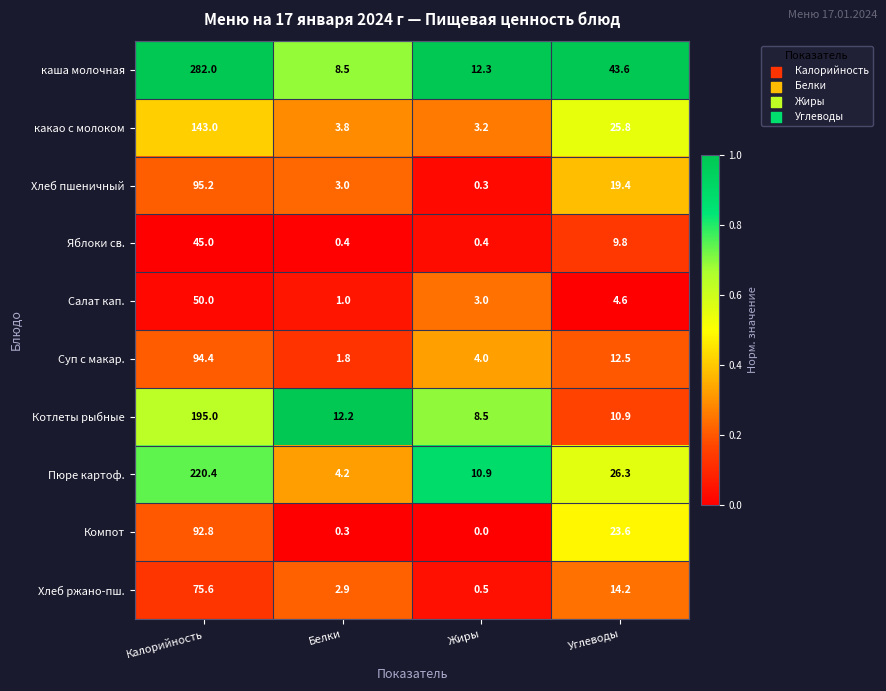

What is the difference between the maximum and minimum values in the какао с молоком series?

139.8